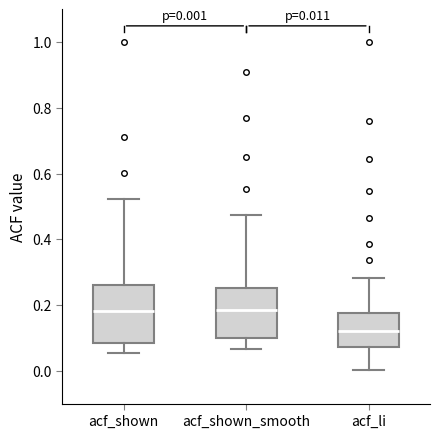

Which box is the tallest, from its lower edge to its upper edge?

acf_shown